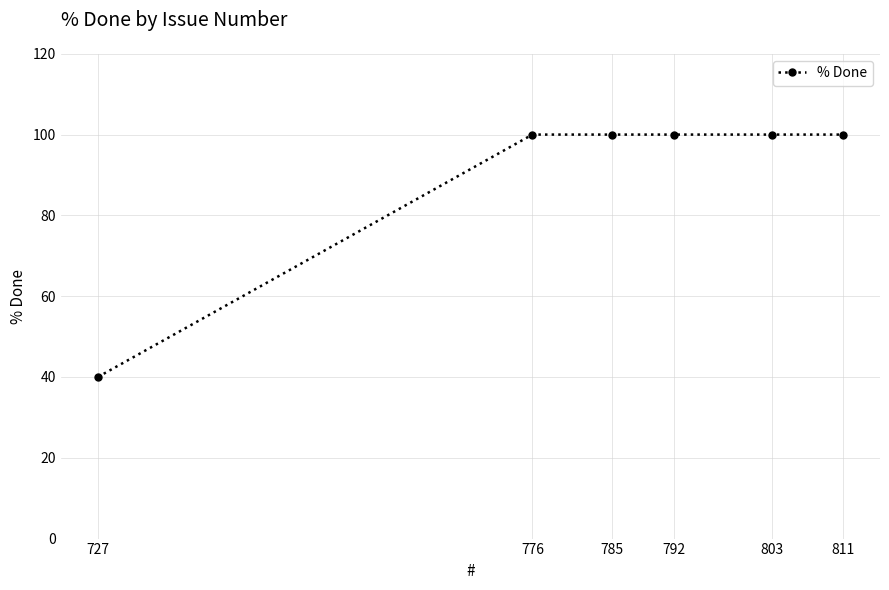

How many lines are shown in the chart?

1